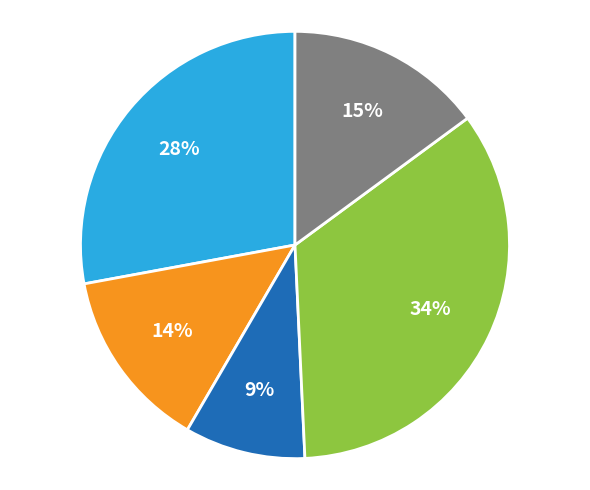

Is there any slice that represents more than half of the pie?

No